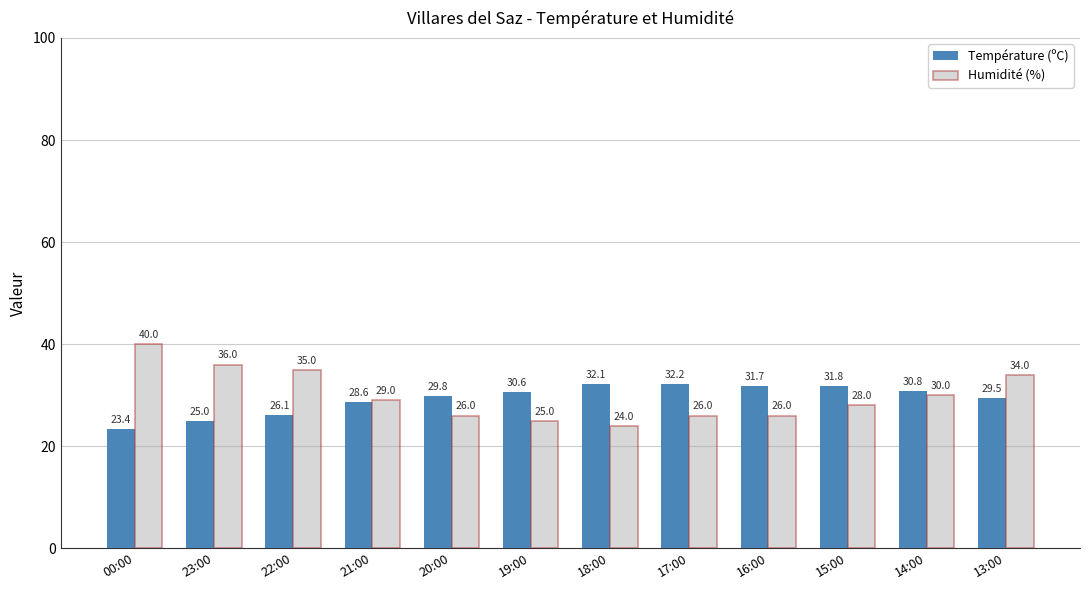

Is the value of Température (ºC) at 19:00 greater than the value of Humidité (%) at 21:00?

Yes